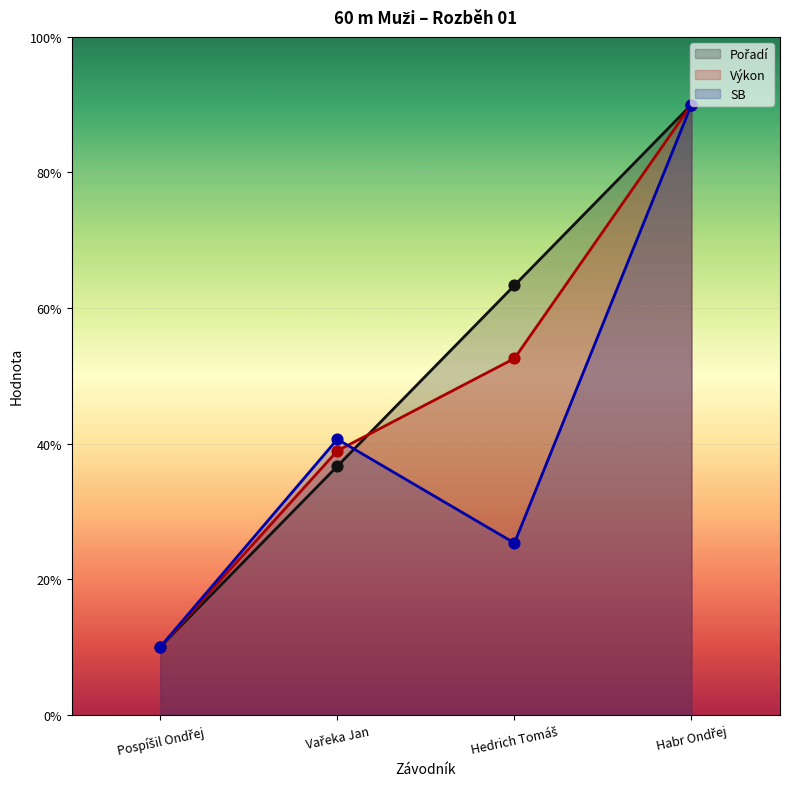

At how many categories does at least one series exceed 5?

2